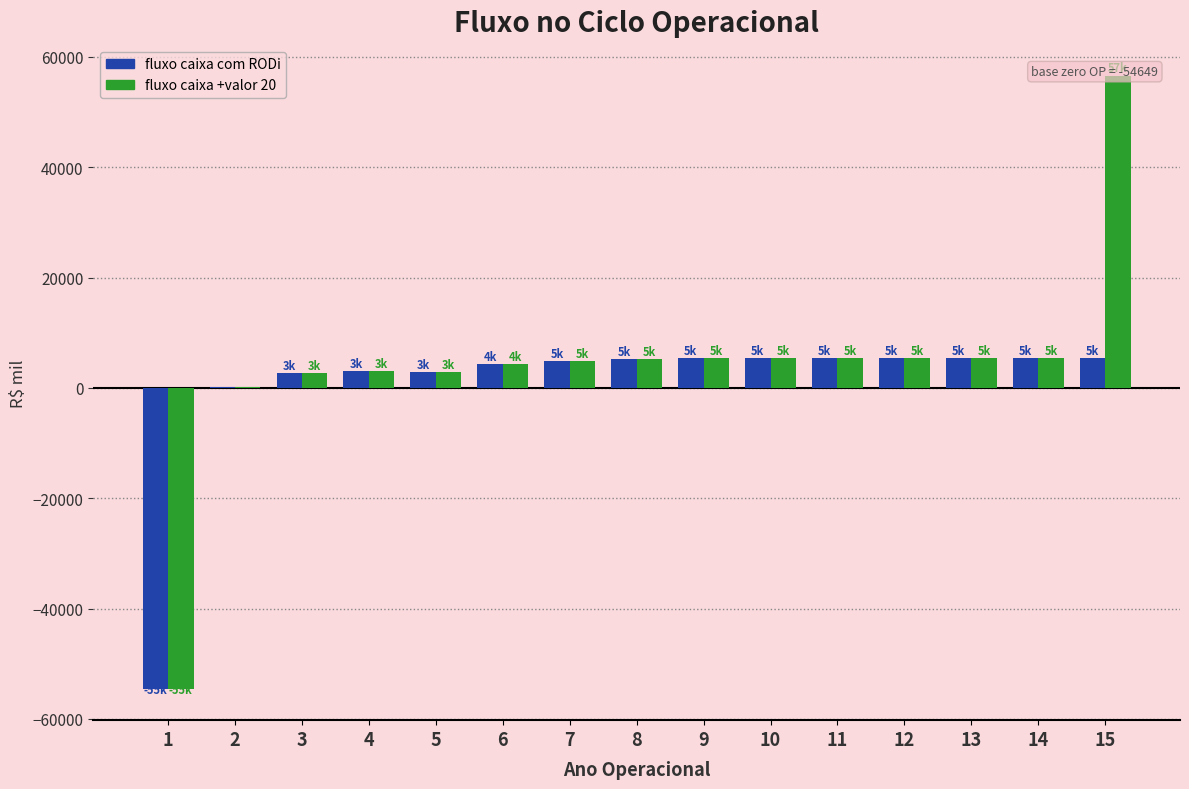

True or false: fluxo caixa +valor 20 has a value of 135.7 at 2.

False